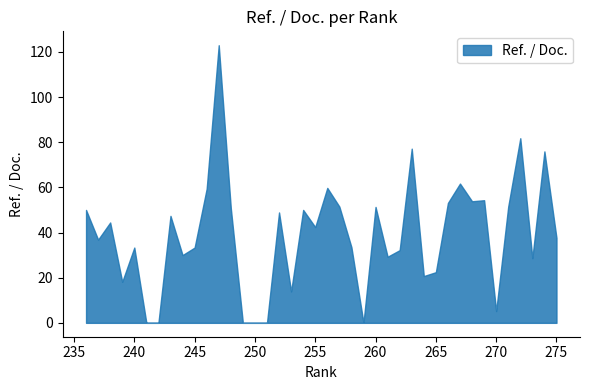

Between 264 and 259, which is larger?

264